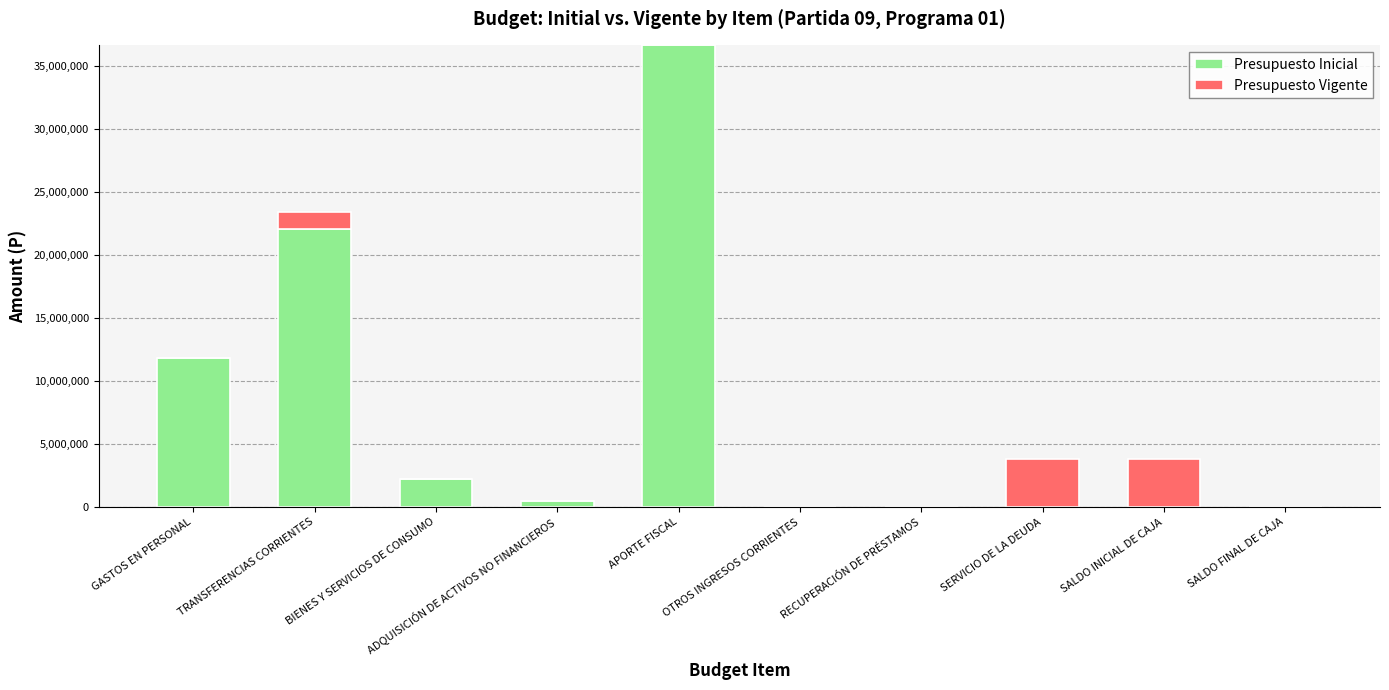

Which category has the highest value in the Presupuesto Inicial series?

APORTE FISCAL